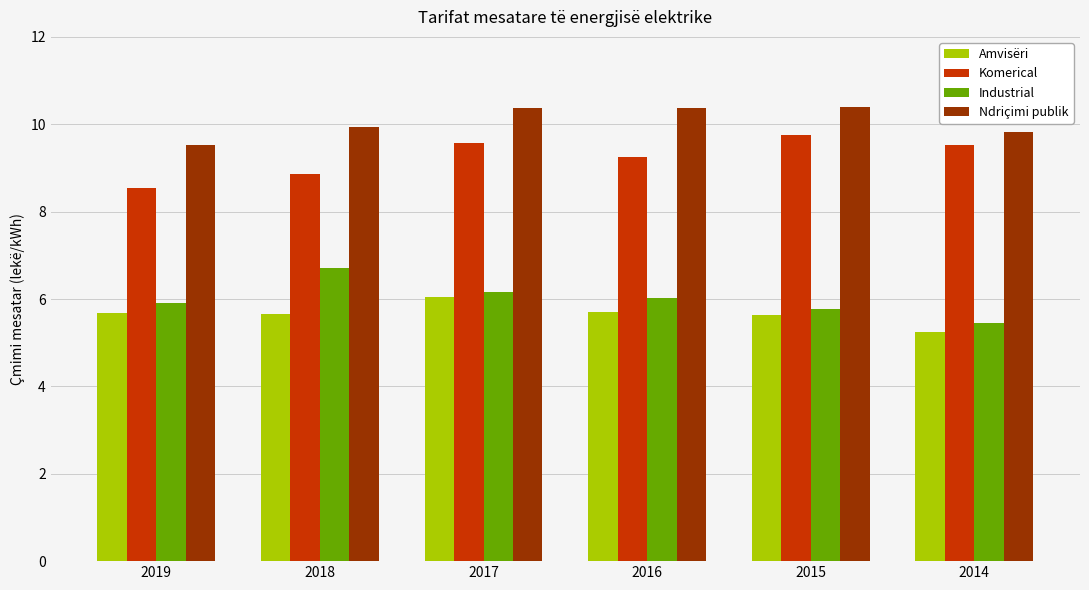

What is the difference between the highest and lowest values at 2017?

4.3